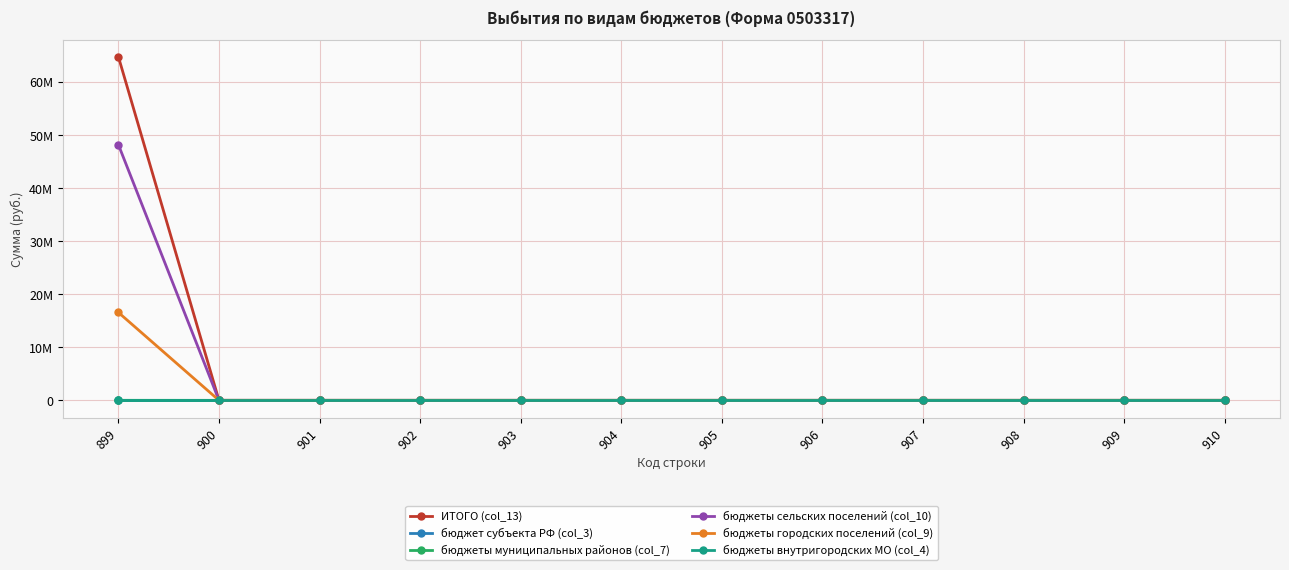

Which label corresponds to the largest value in the chart?

899